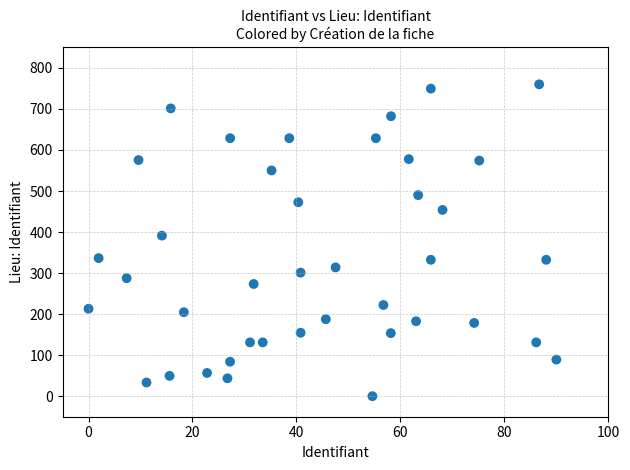

What Y value in the scatter plot is closest to 380?

391.3